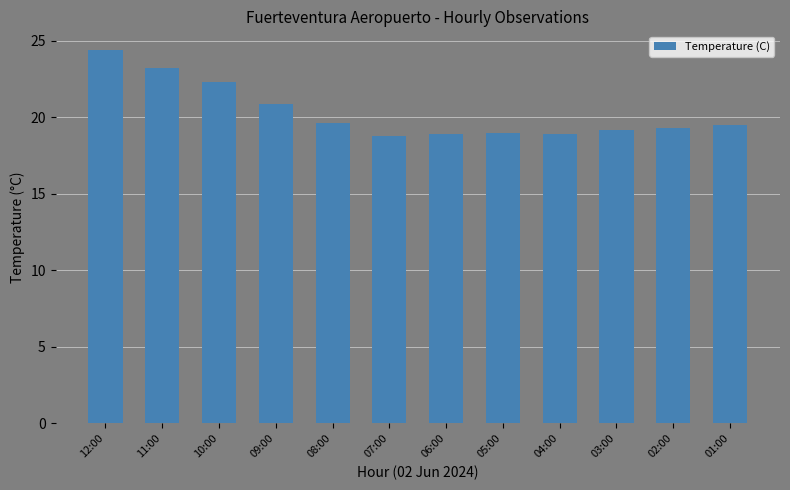

What position from the left is 05:00?

8